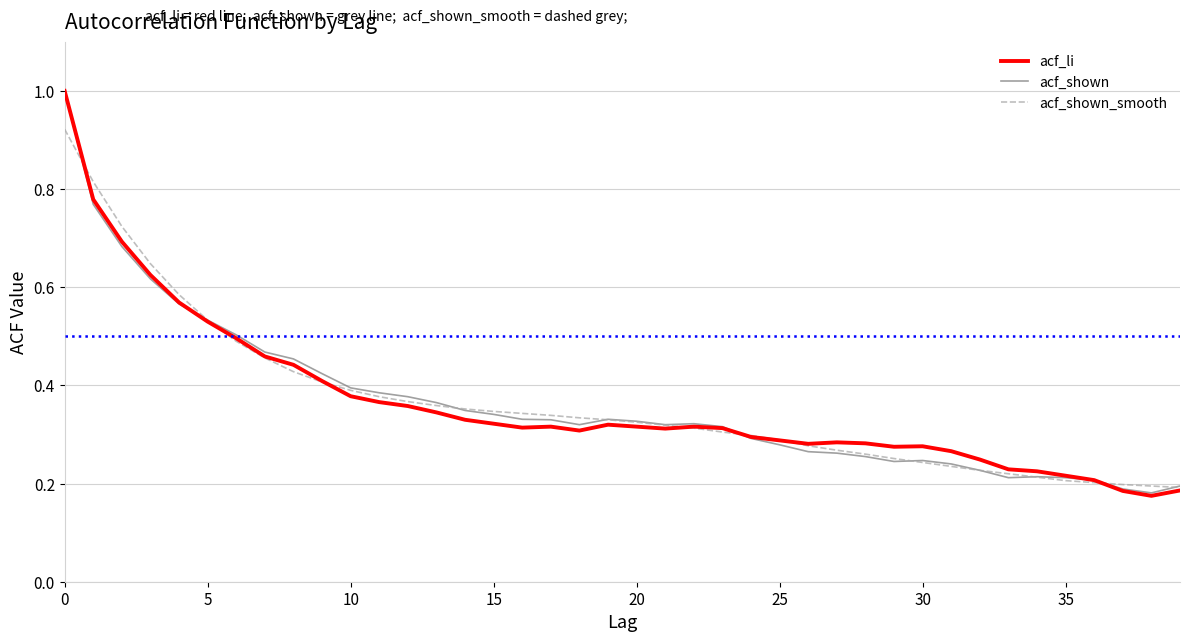

Is this an area chart (filled region under the line)?

No